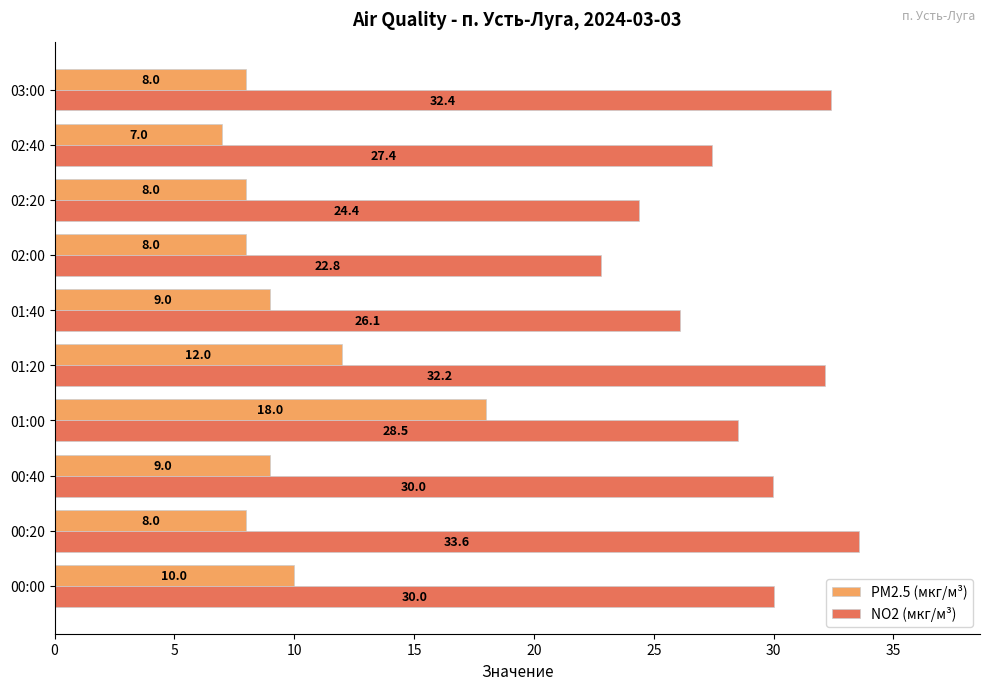

Rank the series by their average value, from lowest to highest.

PM2.5 (мкг/м³), NO2 (мкг/м³)